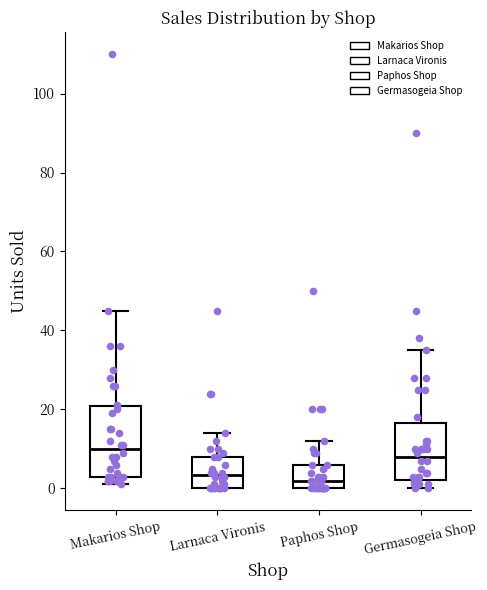

Which box has the highest median line?

Makarios Shop